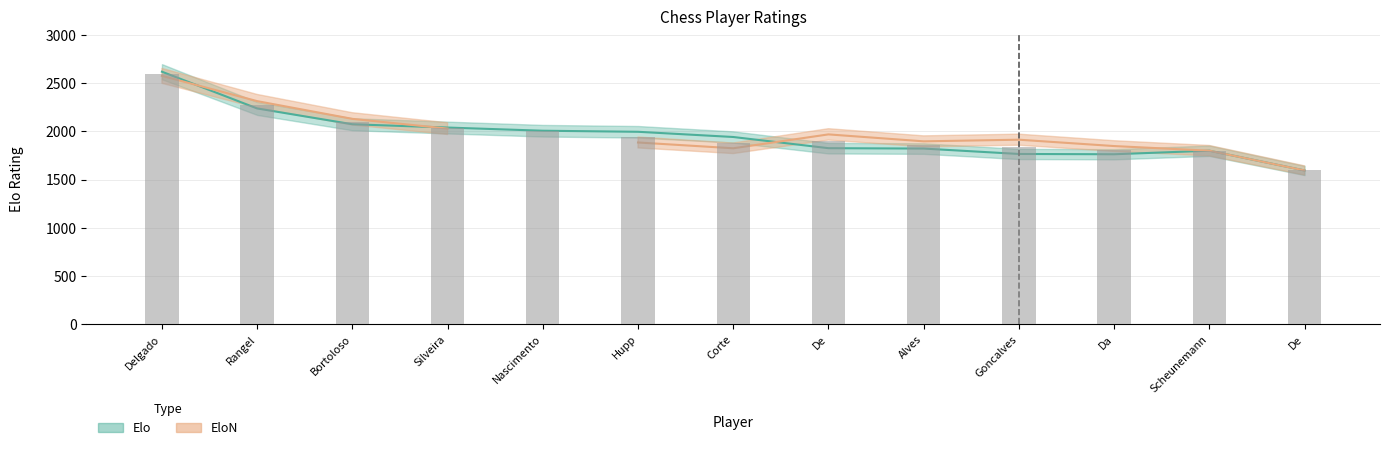

Are the bars grouped side by side (vs. stacked)?

No